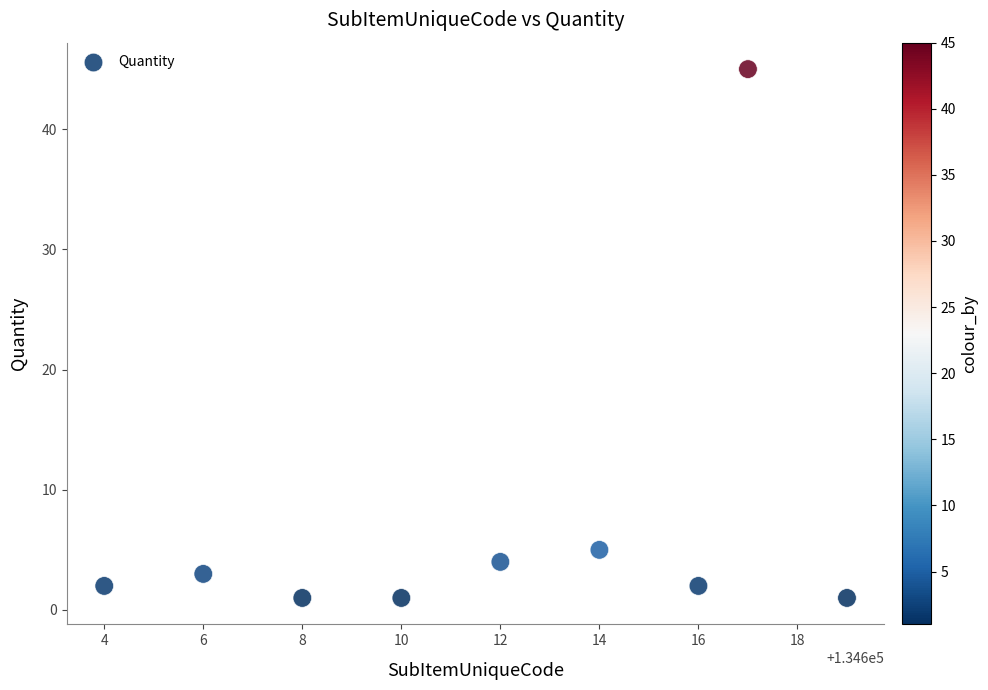

What is the average Y value?

7